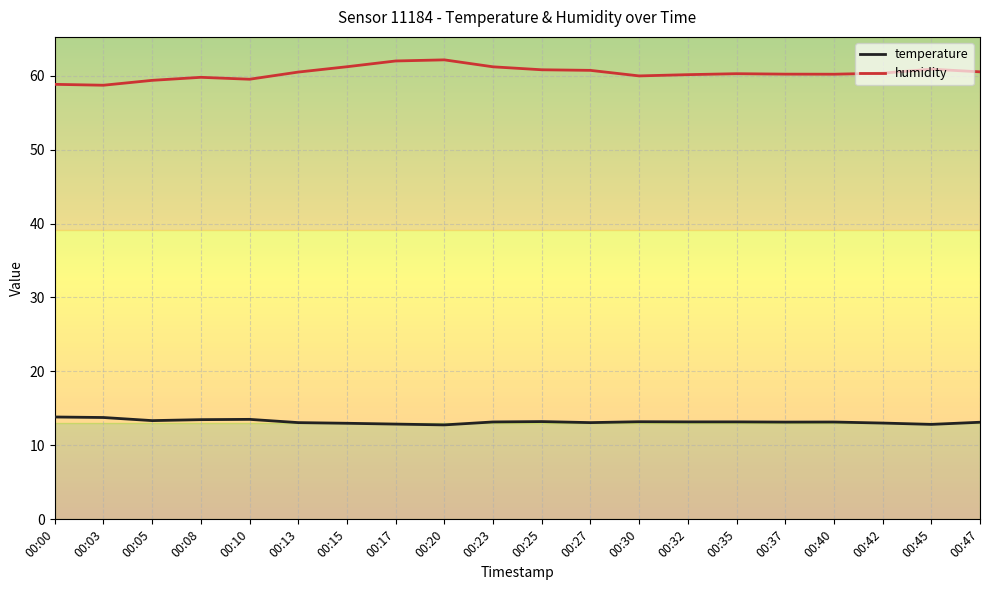

True or false: temperature and humidity cross at least once.

False